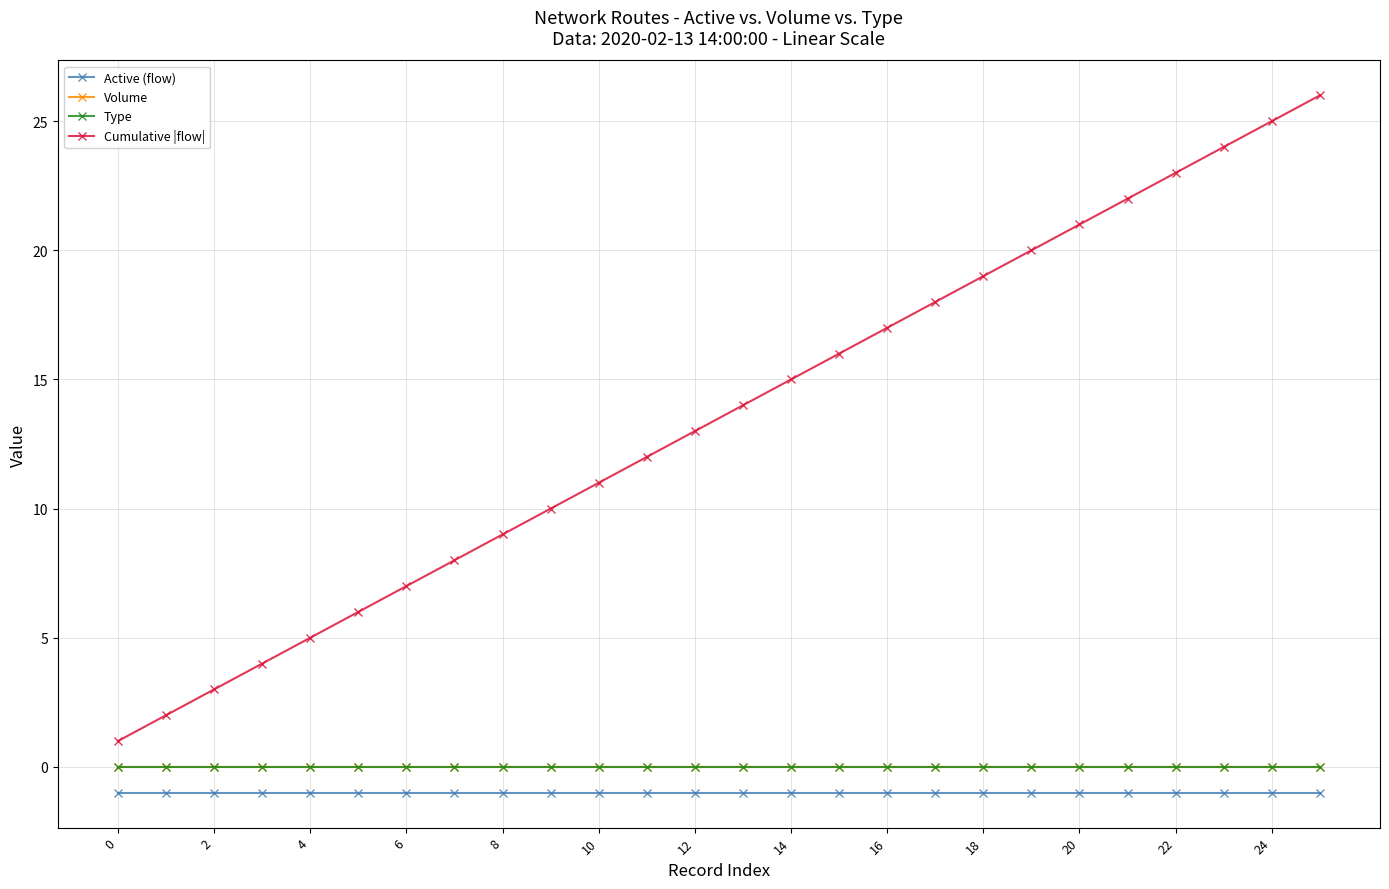

Reading left to right, extract all data points from this chart.

Active (flow): -1	-1	-1	-1	-1	-1	-1	-1	-1	-1	-1	-1	-1	-1	-1	-1	-1	-1	-1	-1	-1	-1	-1	-1	-1	-1
Volume: 0	0	0	0	0	0	0	0	0	0	0	0	0	0	0	0	0	0	0	0	0	0	0	0	0	0
Type: 0	0	0	0	0	0	0	0	0	0	0	0	0	0	0	0	0	0	0	0	0	0	0	0	0	0
Cumulative |flow|: 1	2	3	4	5	6	7	8	9	10	11	12	13	14	15	16	17	18	19	20	21	22	23	24	25	26